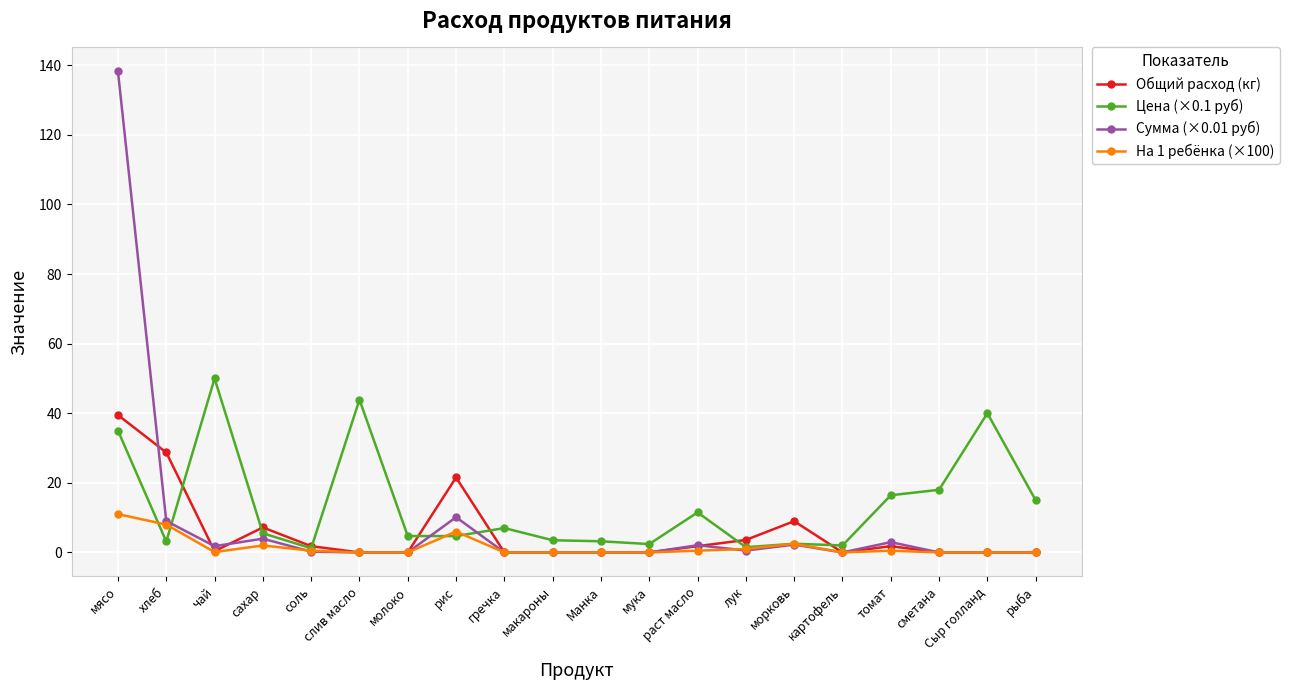

What is the maximum value shown in the chart?

138.2